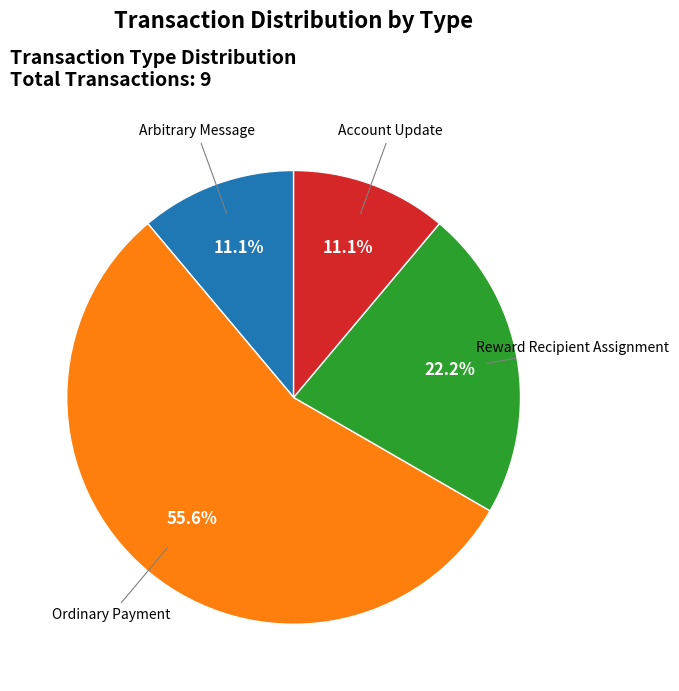

What is the total percentage of Reward Recipient Assignment and Arbitrary Message?

33.3%